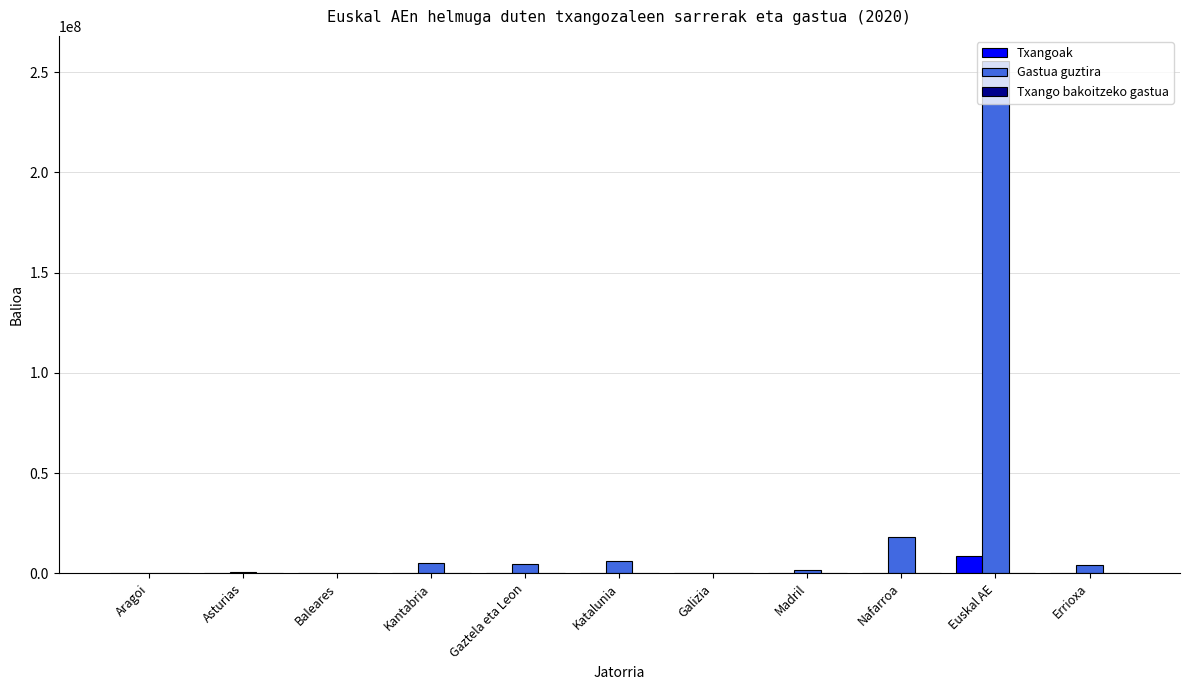

Which category has the highest value across all series?

Euskal AE